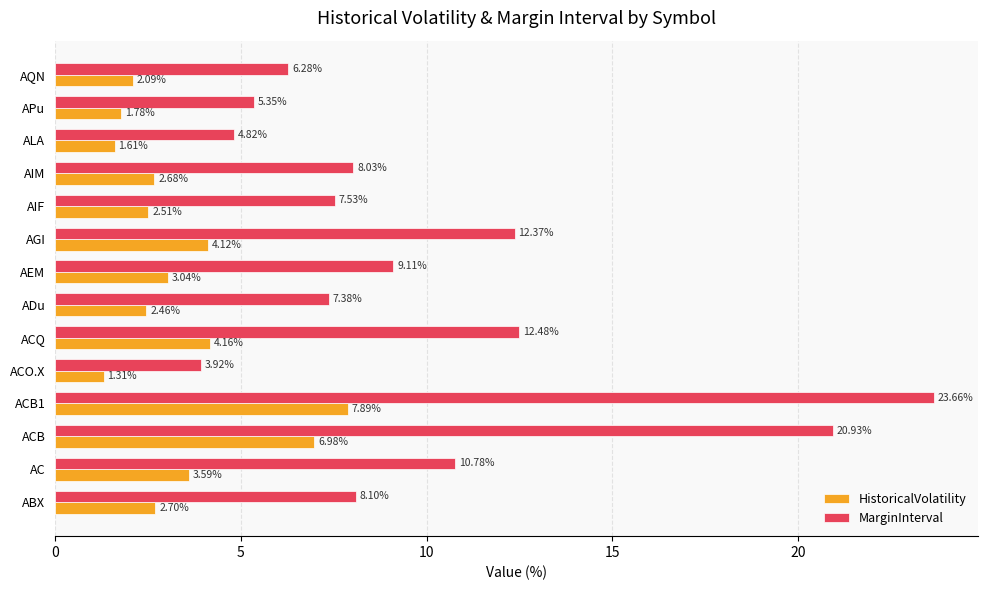

At which label is MarginInterval closest to 13?

ACQ